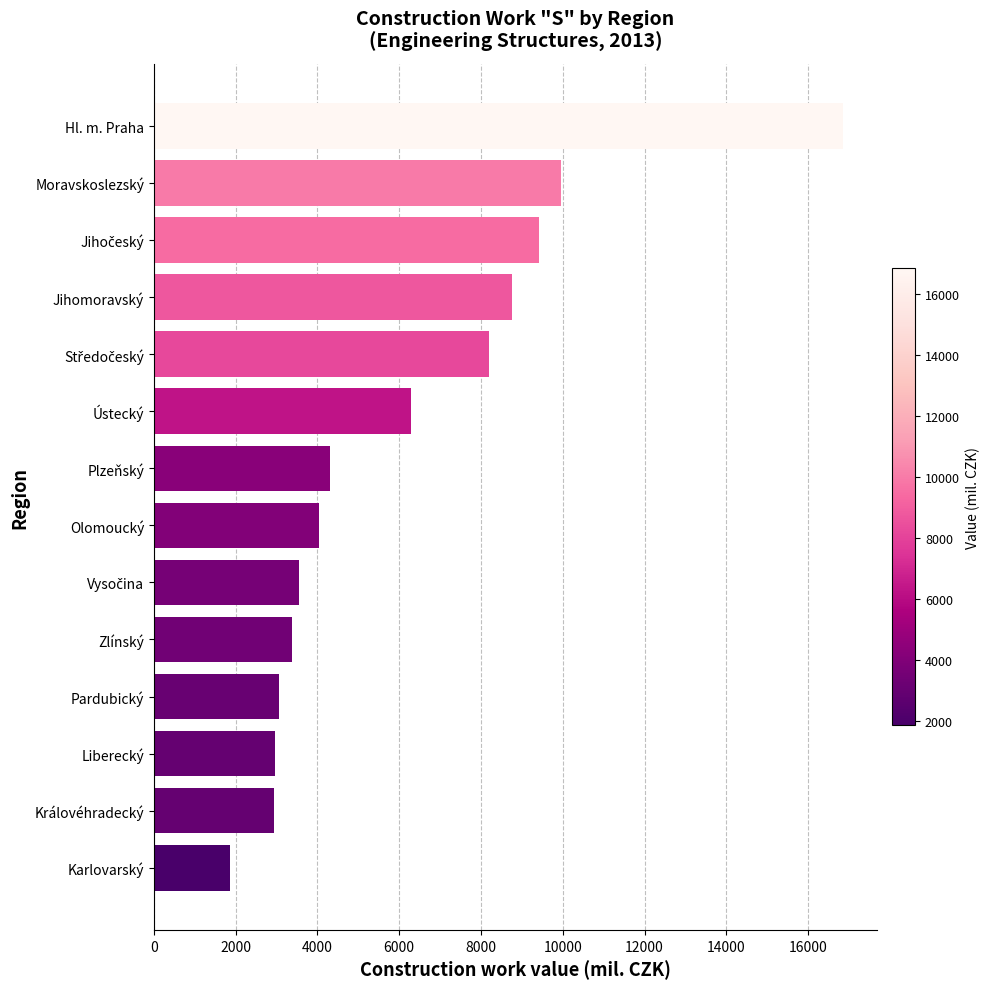

True or false: the data shows 5892 at Olomoucký.

False